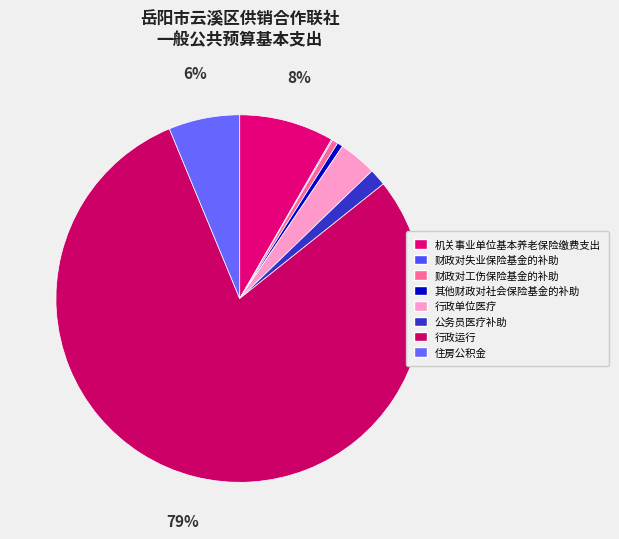

What is the total percentage of 行政运行 and 住房公积金?

85.7%